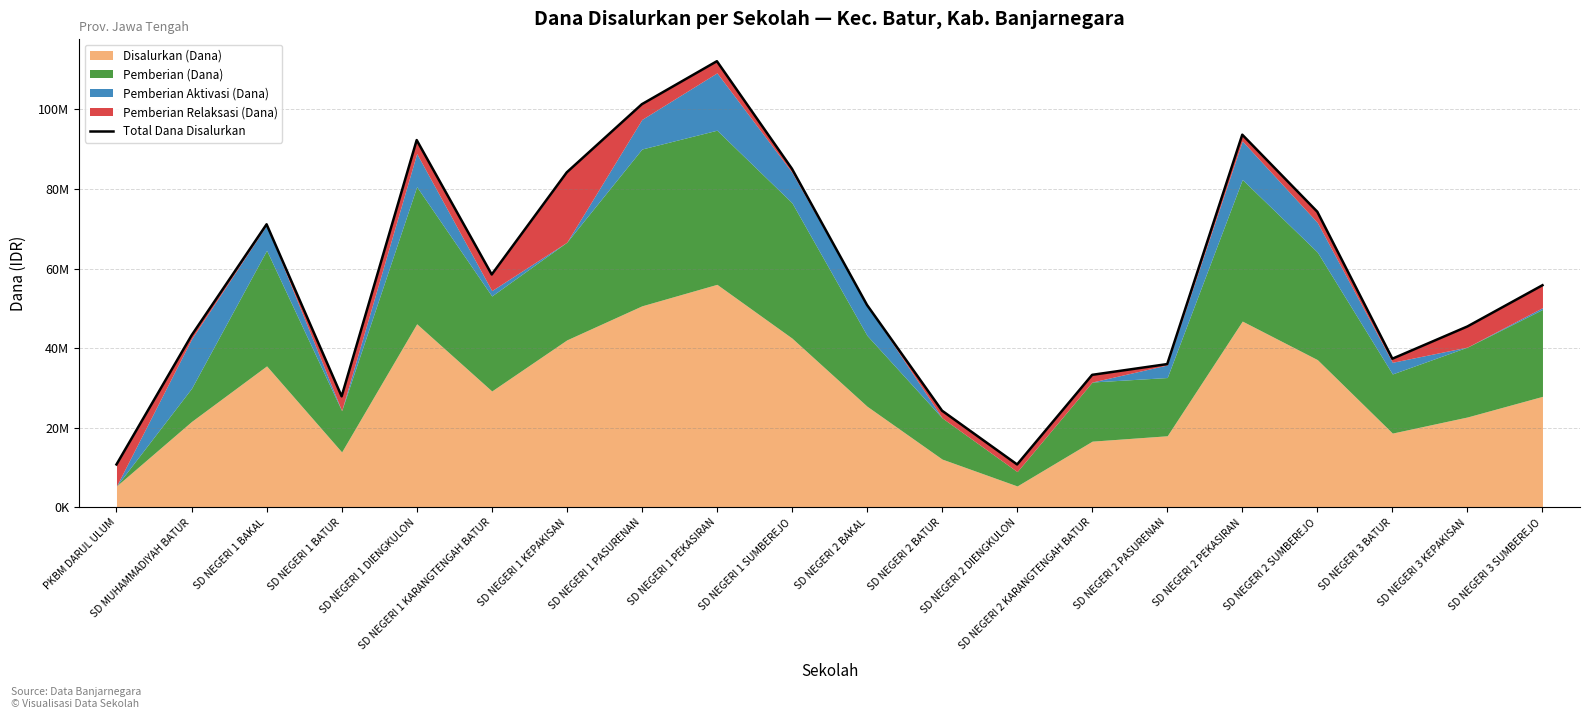

List the labels in order of value, largest first.

SD NEGERI 1 PEKASIRAN, SD NEGERI 1 PASURENAN, SD NEGERI 2 PEKASIRAN, SD NEGERI 1 DIENGKULON, SD NEGERI 1 SUMBEREJO, SD NEGERI 1 KEPAKISAN, SD NEGERI 2 SUMBEREJO, SD NEGERI 1 BAKAL, SD NEGERI 1 KARANGTENGAH BATUR, SD NEGERI 3 SUMBEREJO, SD NEGERI 2 BAKAL, SD NEGERI 3 KEPAKISAN, SD MUHAMMADIYAH BATUR, SD NEGERI 3 BATUR, SD NEGERI 2 PASURENAN, SD NEGERI 2 KARANGTENGAH BATUR, SD NEGERI 1 BATUR, SD NEGERI 2 BATUR, PKBM DARUL ULUM, SD NEGERI 2 DIENGKULON